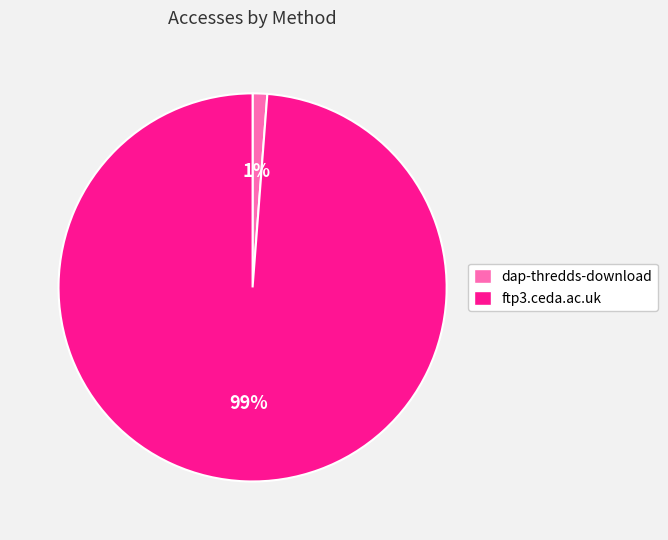

To the nearest percent, what percentage of the pie is ftp3.ceda.ac.uk?

99%